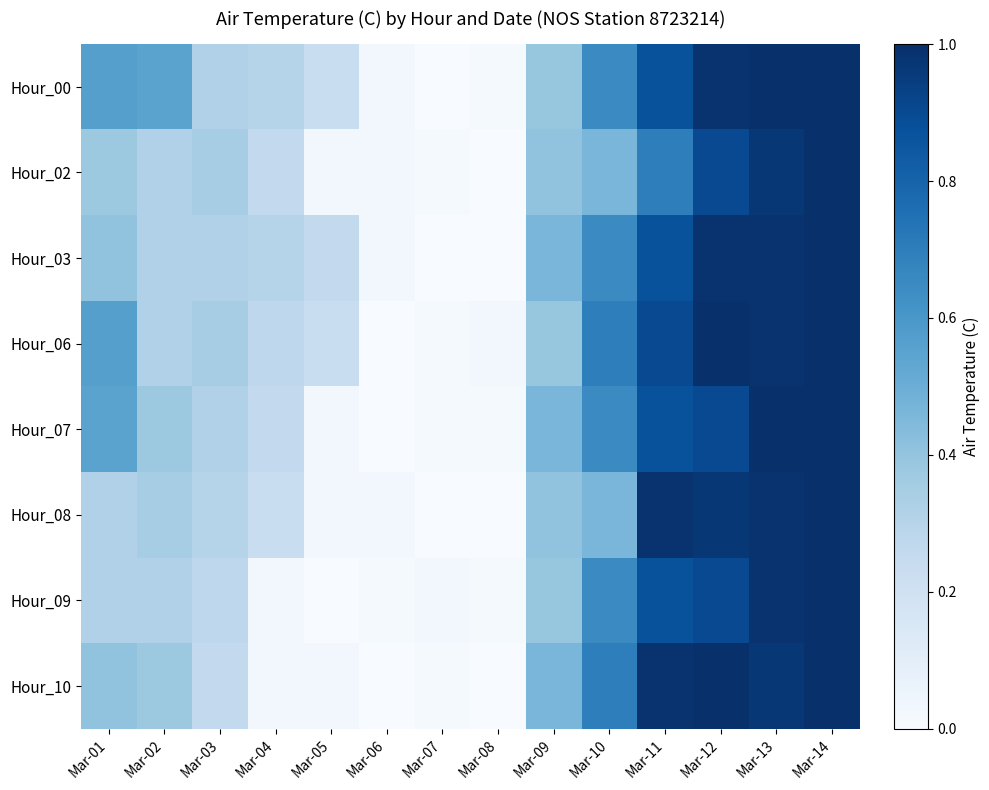

At which category does the chart reach its peak across all series?

Mar-13